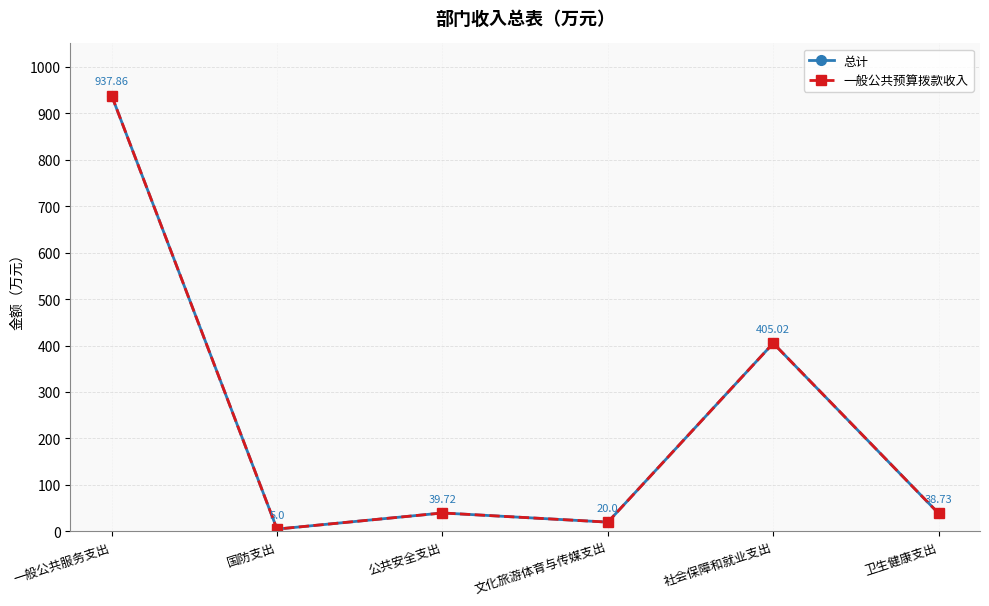

Does the chart have visible grid lines?

Yes